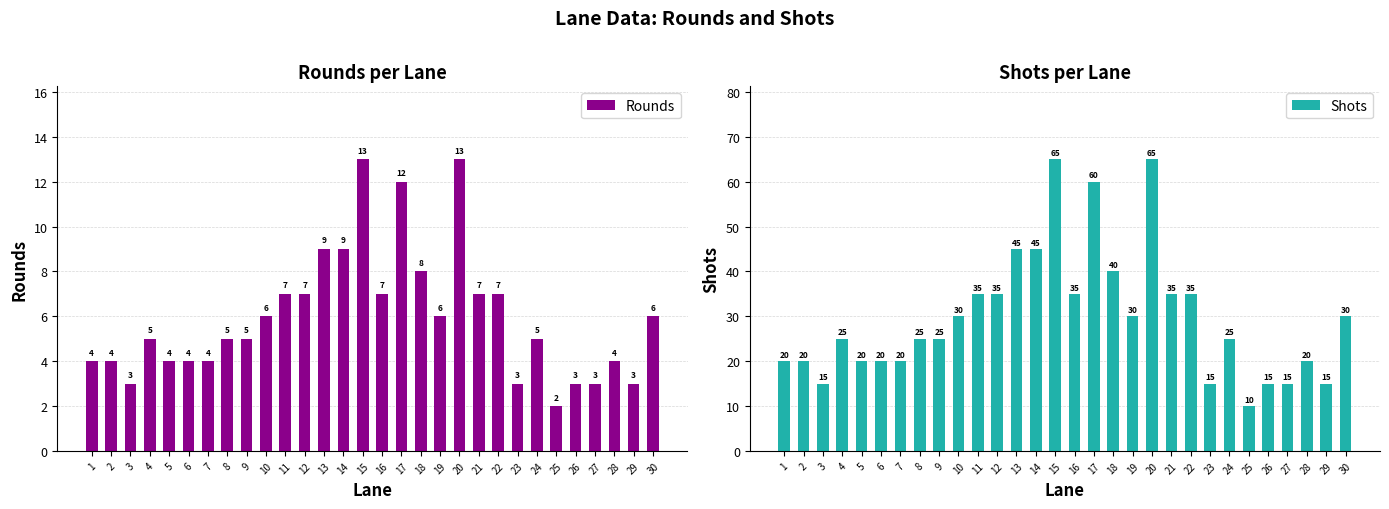

Does the chart contain any negative values?

No